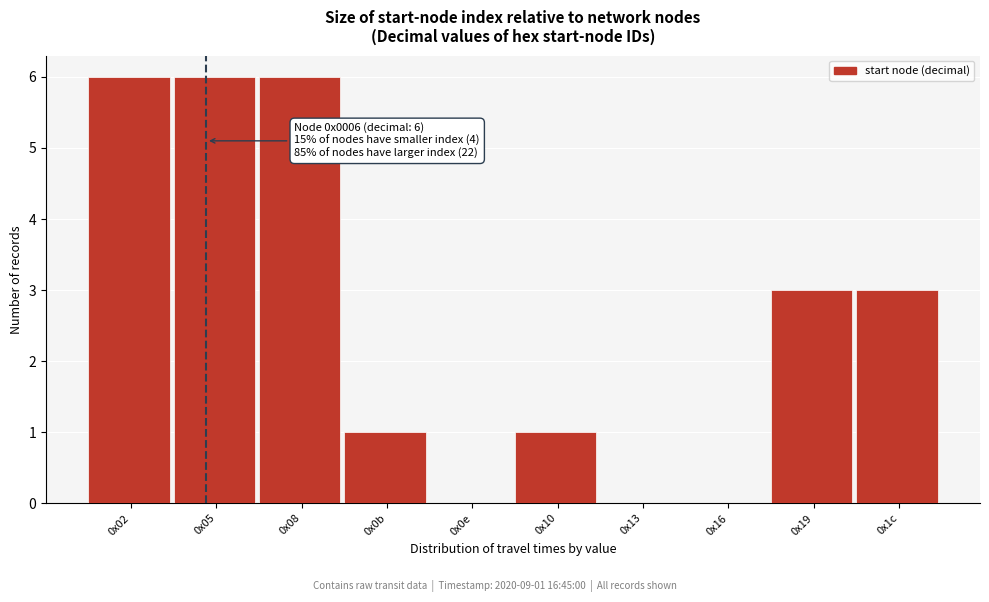

Reading left to right, list all the values displayed in this chart.

0x02=6	0x05=6	0x08=6	0x0b=1	0x0e=0	0x10=1	0x13=0	0x16=0	0x19=3	0x1c=3